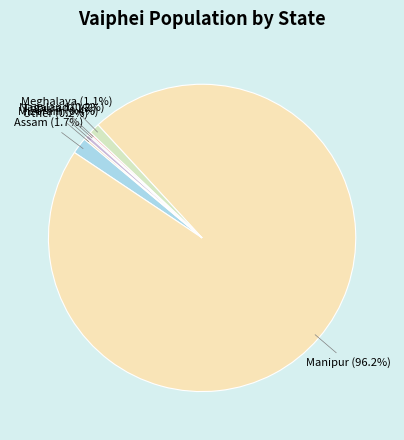

What is the smallest slice in the pie chart?

Tripura